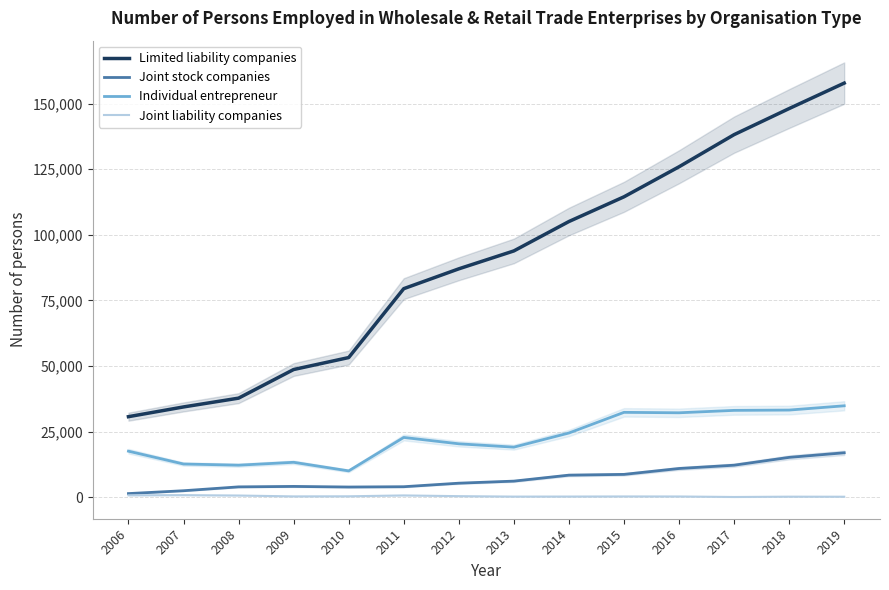

What is the difference between the highest and lowest values at 2007?

33603